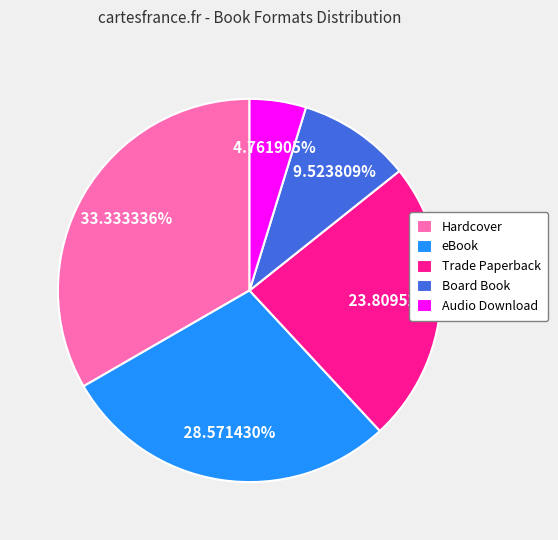

Is it true that eBook is 29% of the pie?

True